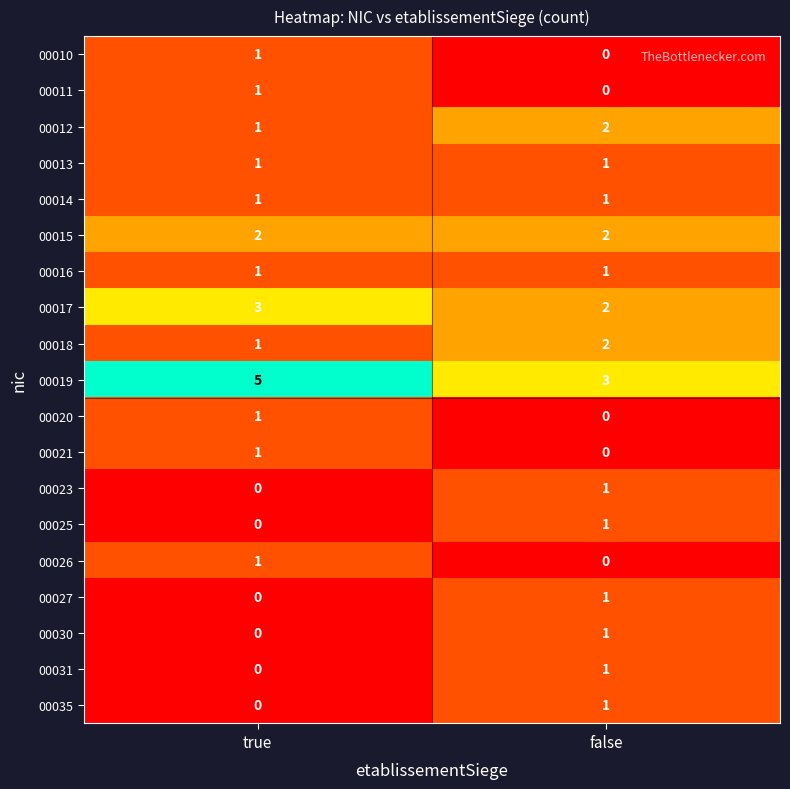

Which series has the widest spread of values?

00019